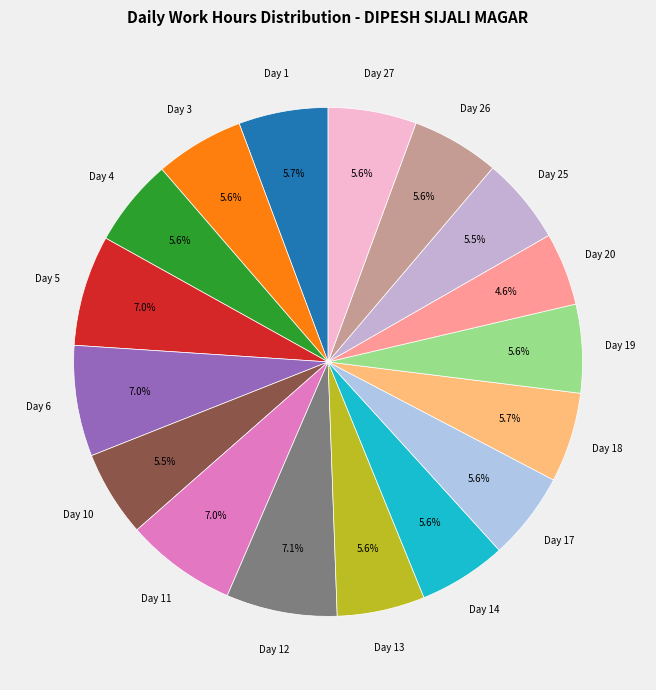

Which slice is the smallest?

Day 20